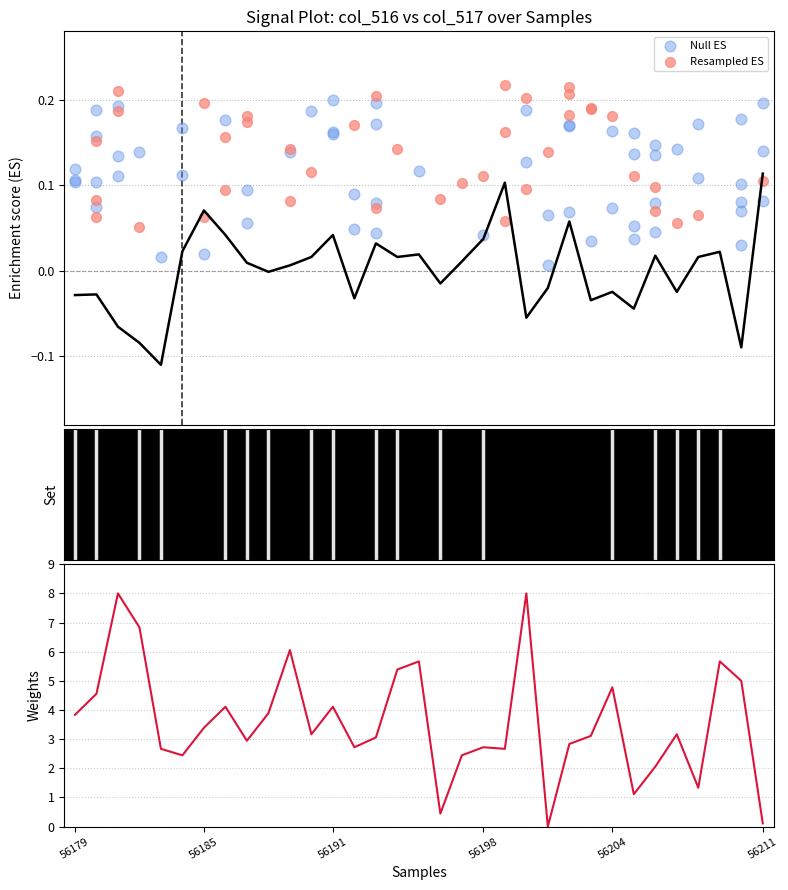

Which series contains the highest Y value?

col_517